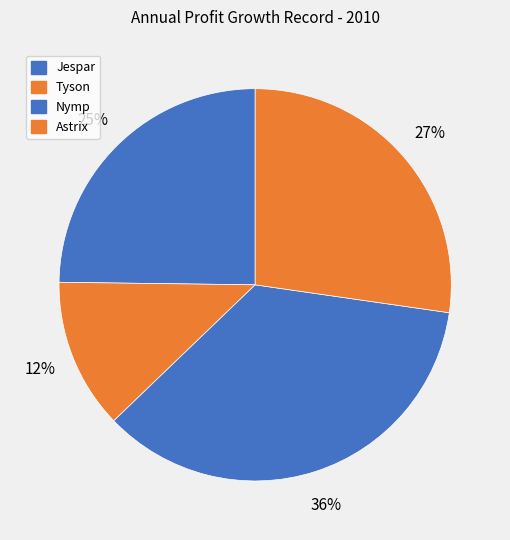

Does Nymp account for over 50% of the chart?

No